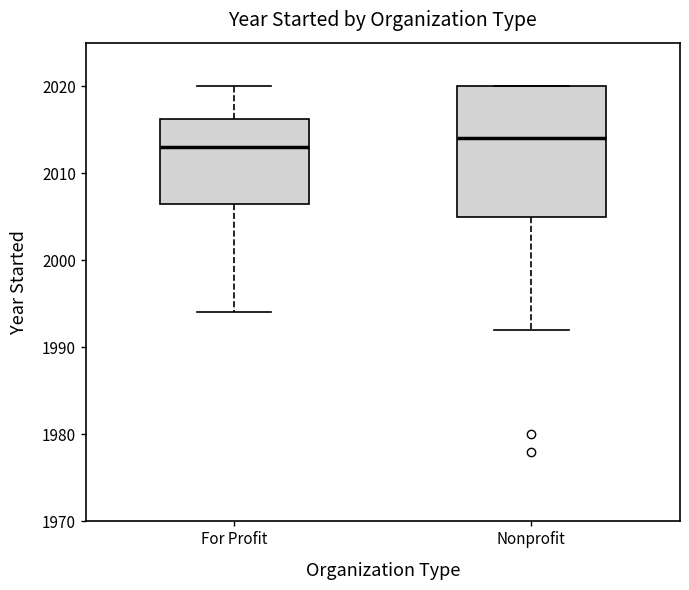

Which box's median line is the highest?

Nonprofit